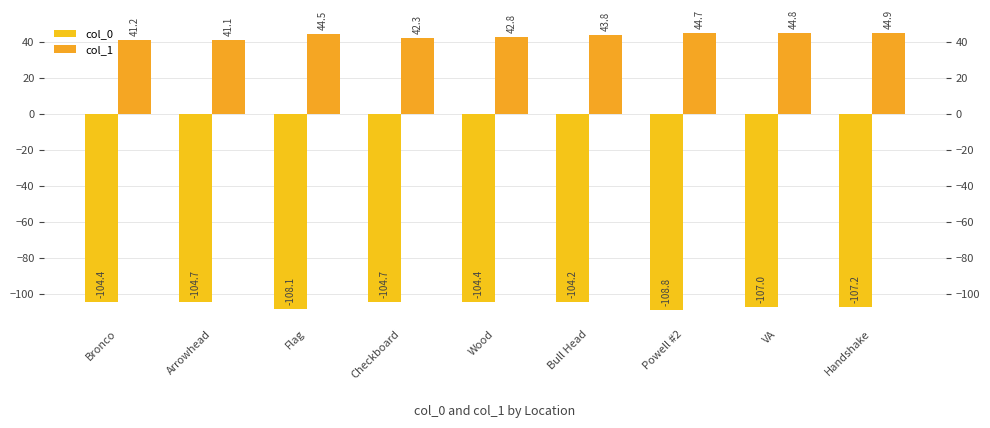

What is the lowest value of the col_1 series?

41.1